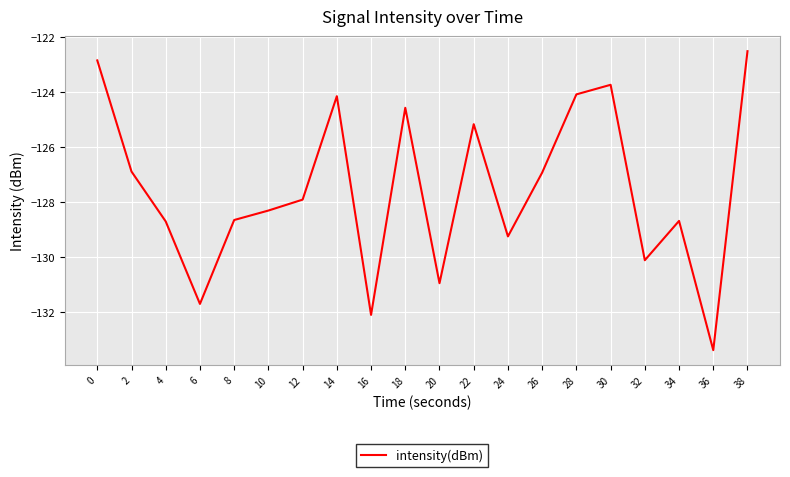

At which category does the chart reach its peak across all series?

38